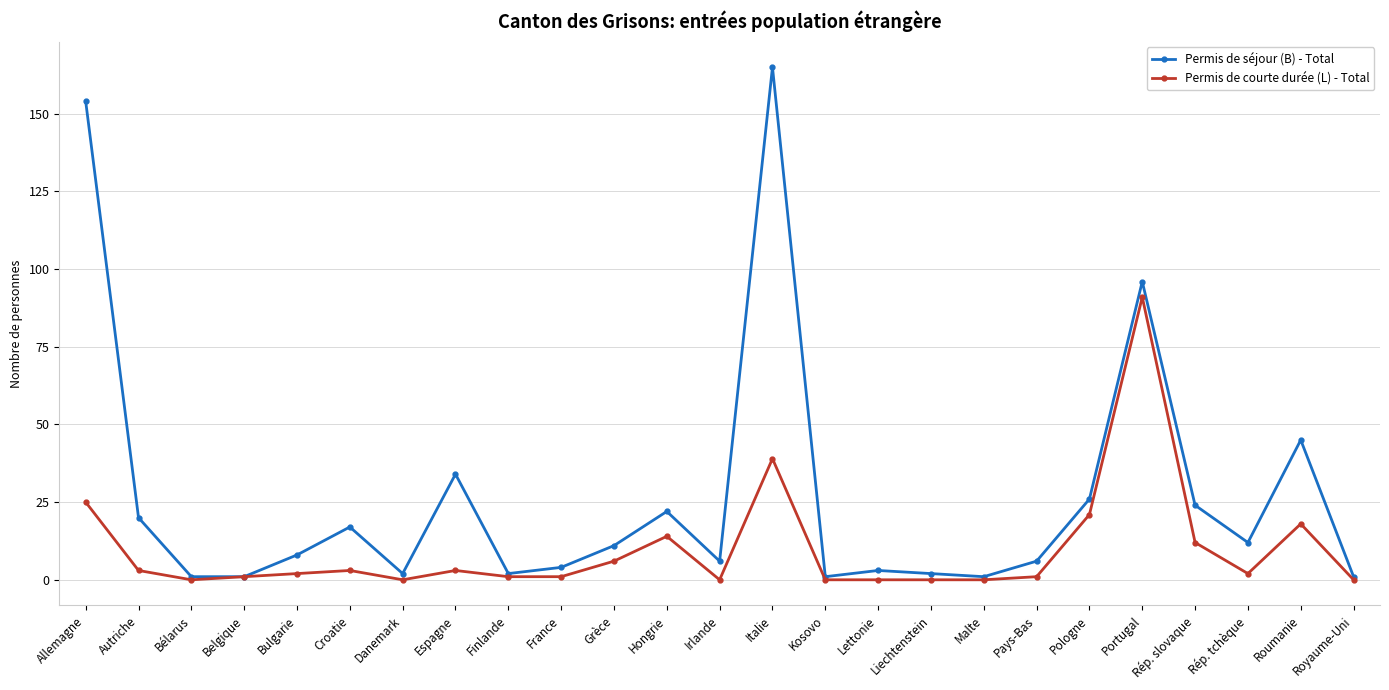

What is the label of the 18th point from the left?

Malte